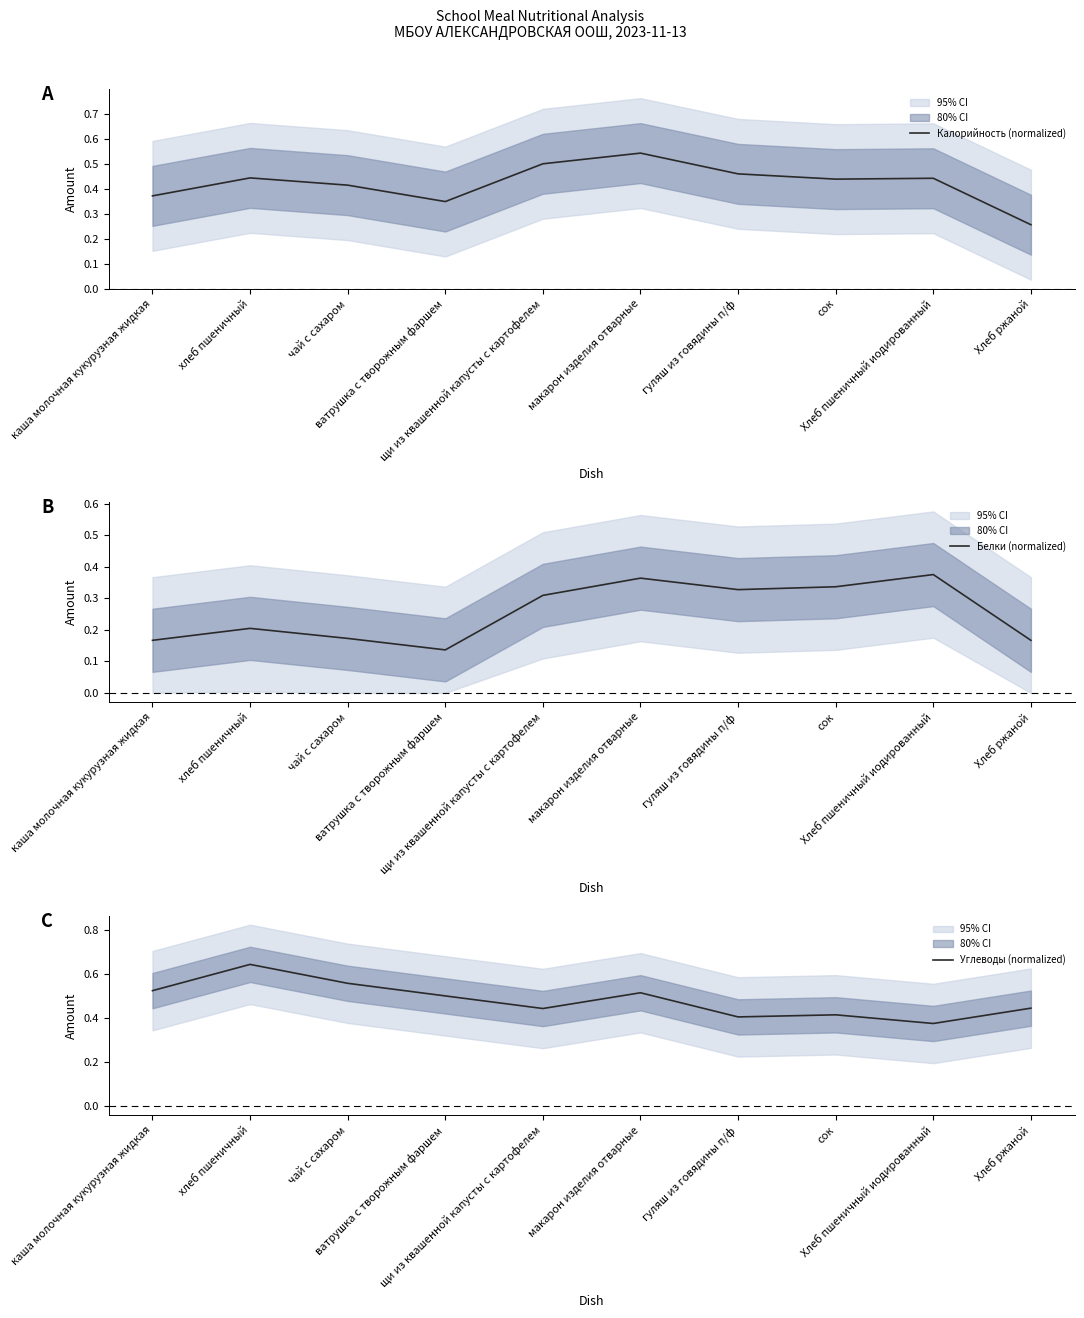

Is it true that Углеводы (normalized) equals 0.5 at макарон изделия отварные?

True